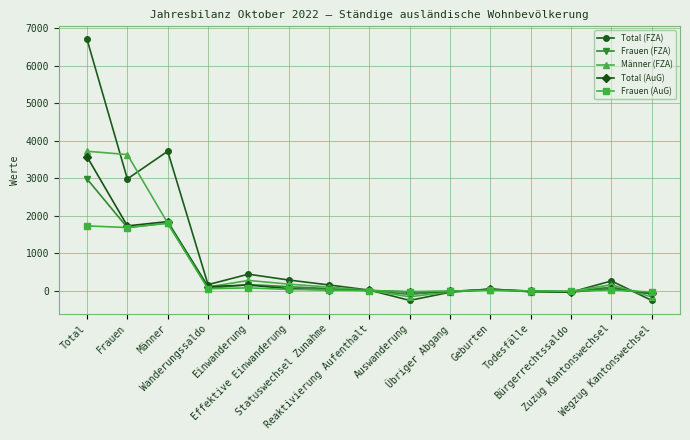

At which label is Total (AuG) closest to 1753?

Frauen